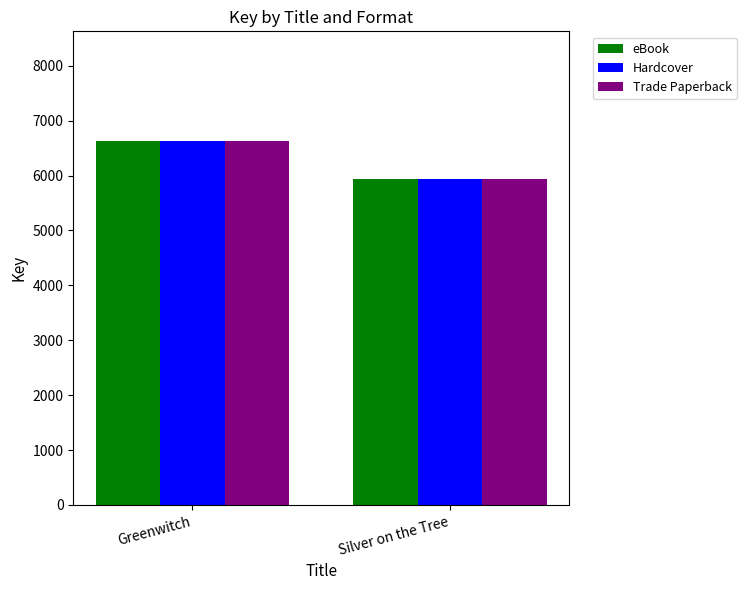

What is the average value of the Trade Paperback series?

6292